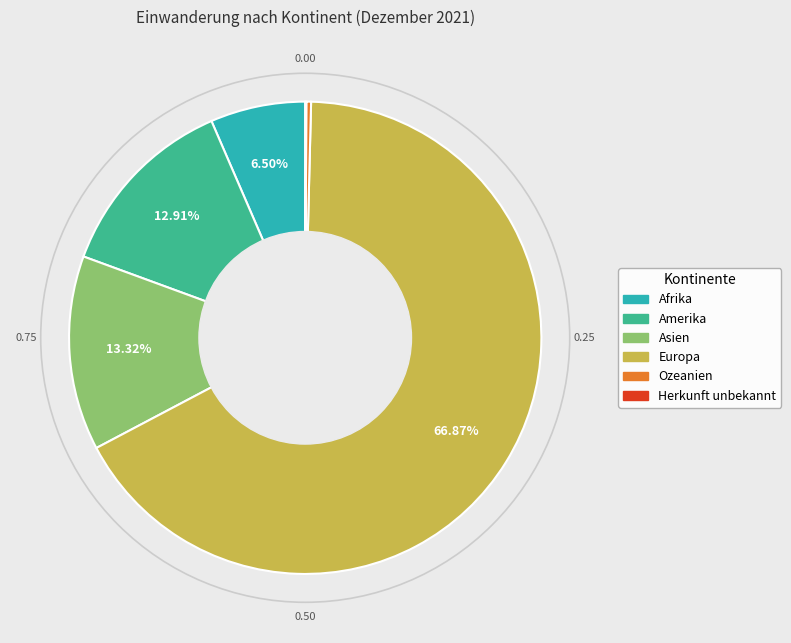

What is the ratio of the value at Asien to the value at Amerika?

1.0